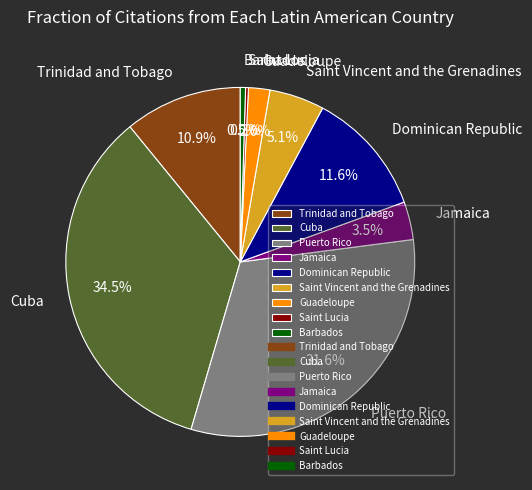

Does Saint Vincent and the Grenadines account for over 50% of the chart?

No